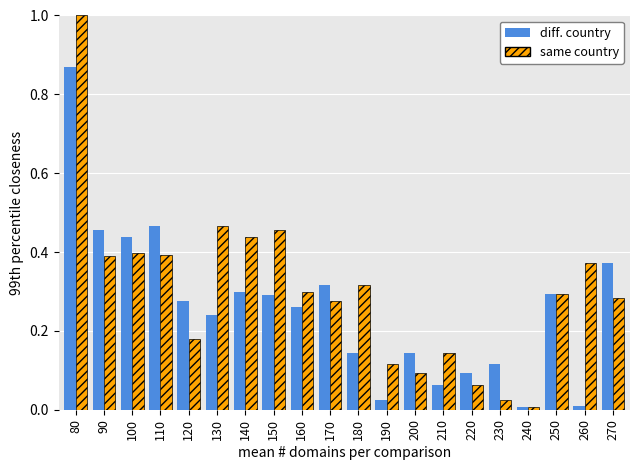

At which category does the chart reach its peak across all series?

80